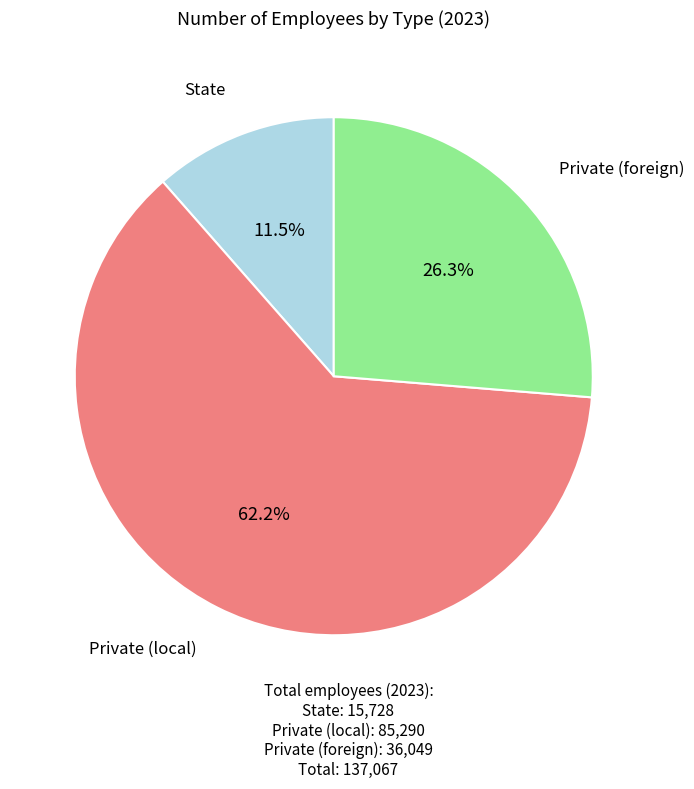

Does any single category account for the majority?

Yes